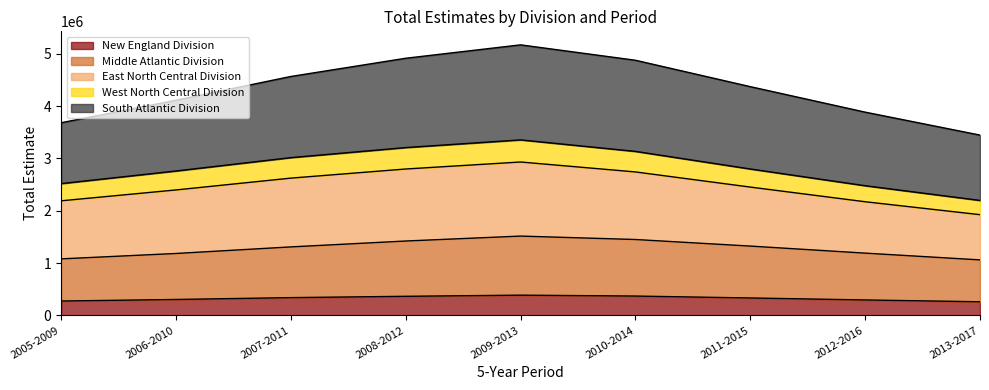

At which category is the sum across all series the highest?

2009-2013